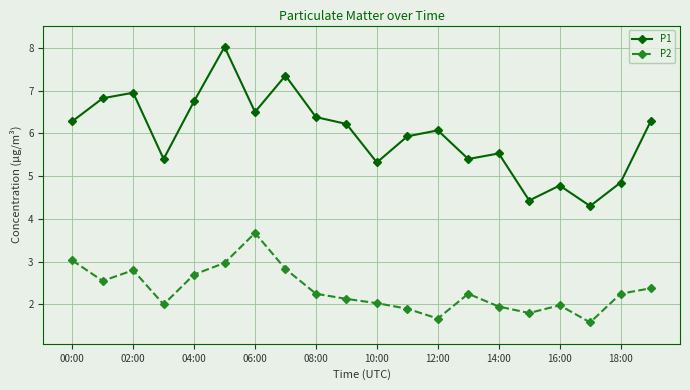

True or false: P2 and P1 intersect in this chart.

False